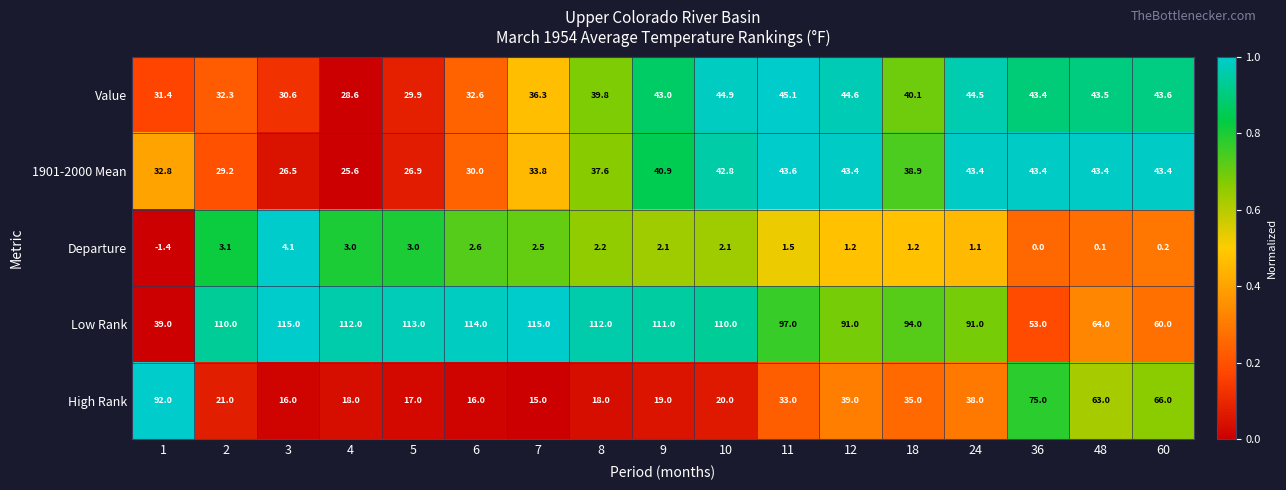

What is the total value across all series at 11?

220.2